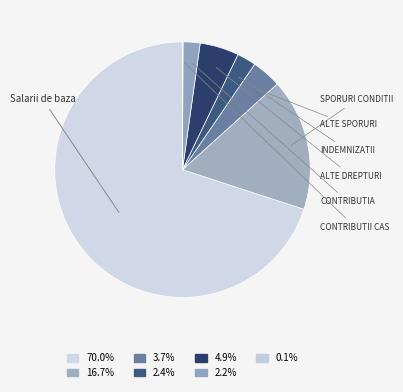

Rank the categories by value from lowest to highest.

Contributii asigurari sociale, Contributia asiguratorie, Indemnizatii hrana, Alte sporuri, Alte drepturi salariale, Sporuri conditii munca, Salarii de baza